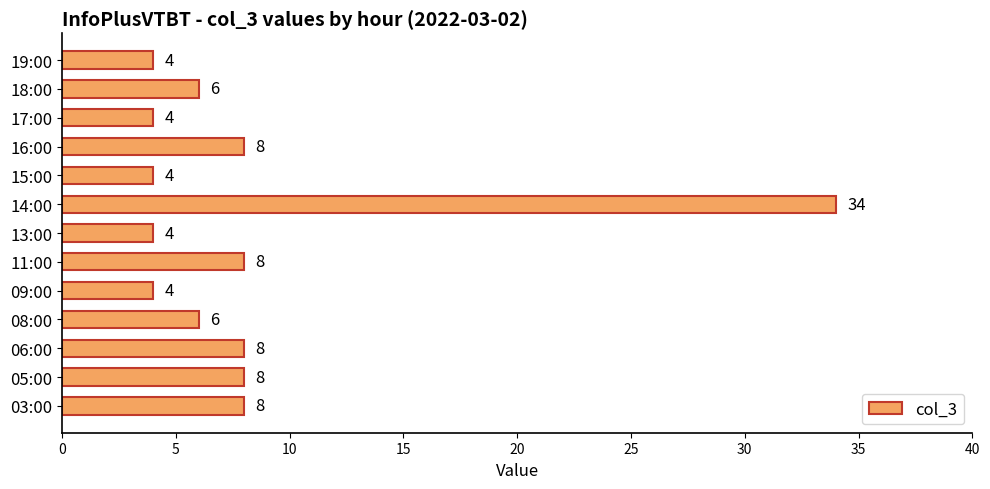

Which has a higher value, 11:00 or 19:00?

11:00